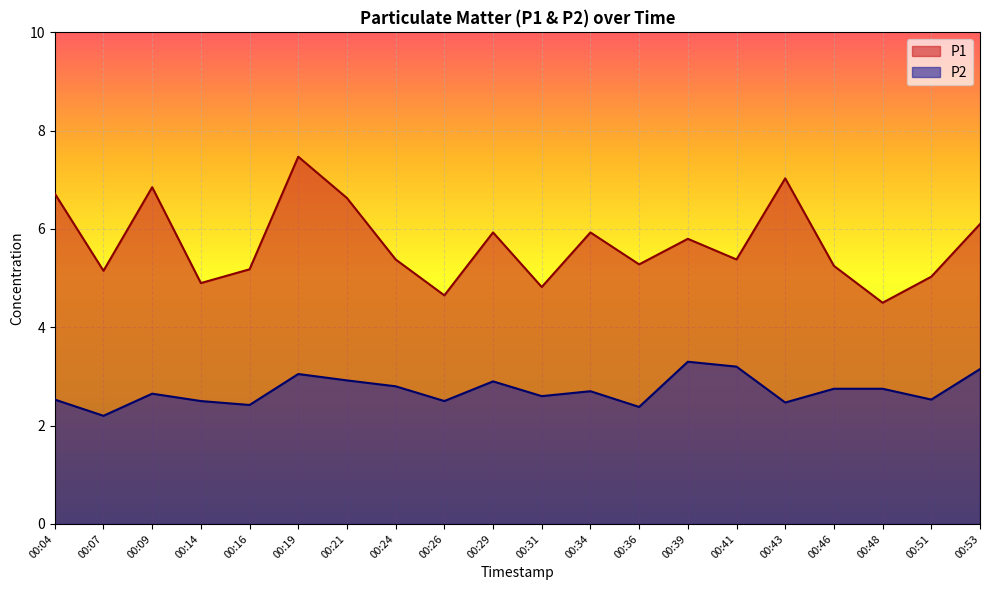

At which category is the sum across all series the highest?

00:19